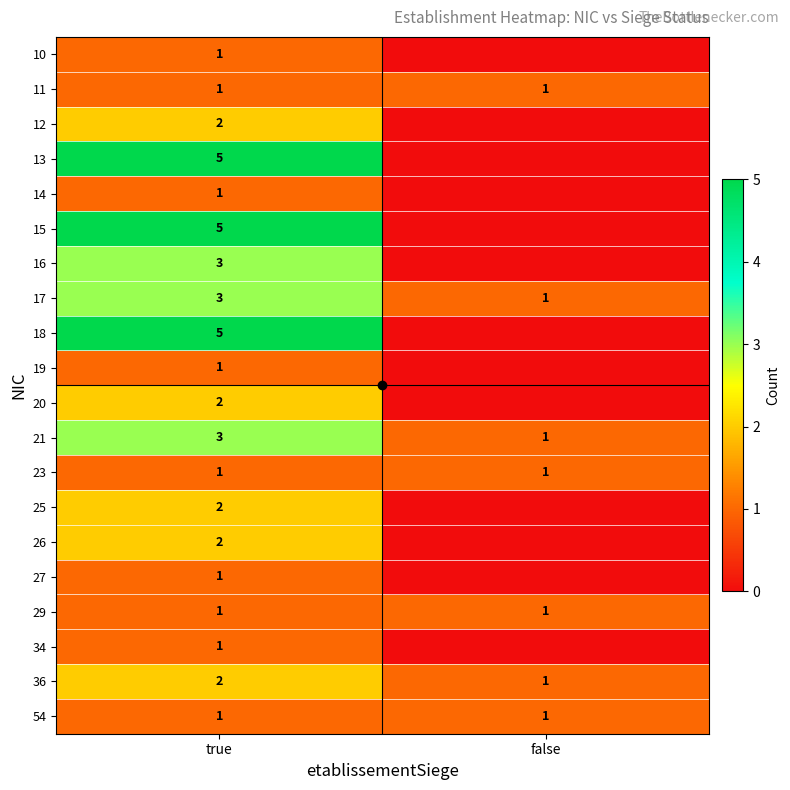

The value of 14 at true is 2. True or false?

False